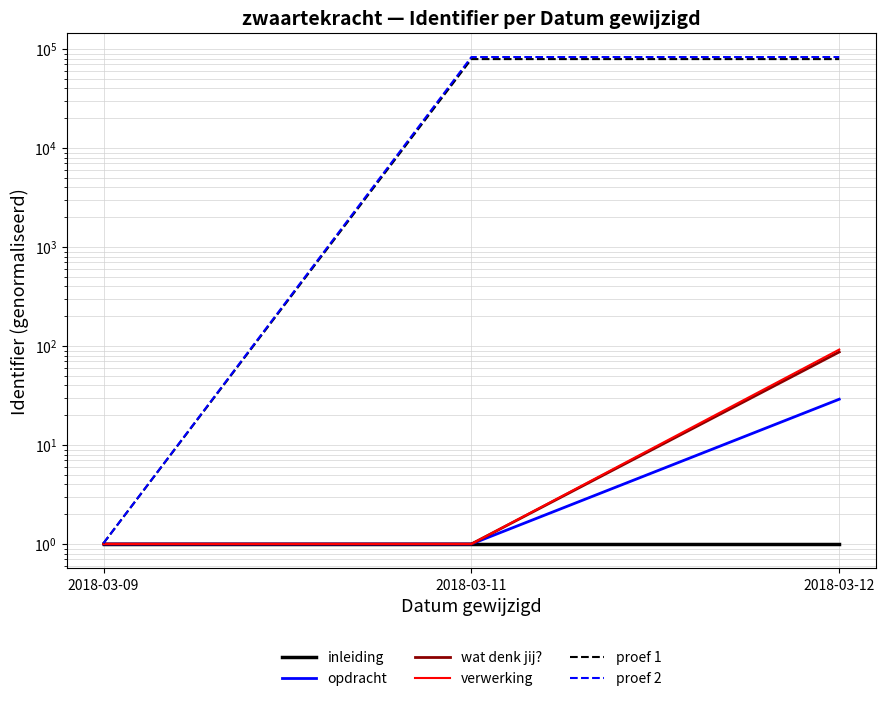

List the series in order of their peak value, lowest first.

inleiding, opdracht, wat denk jij?, verwerking, proef 1, proef 2